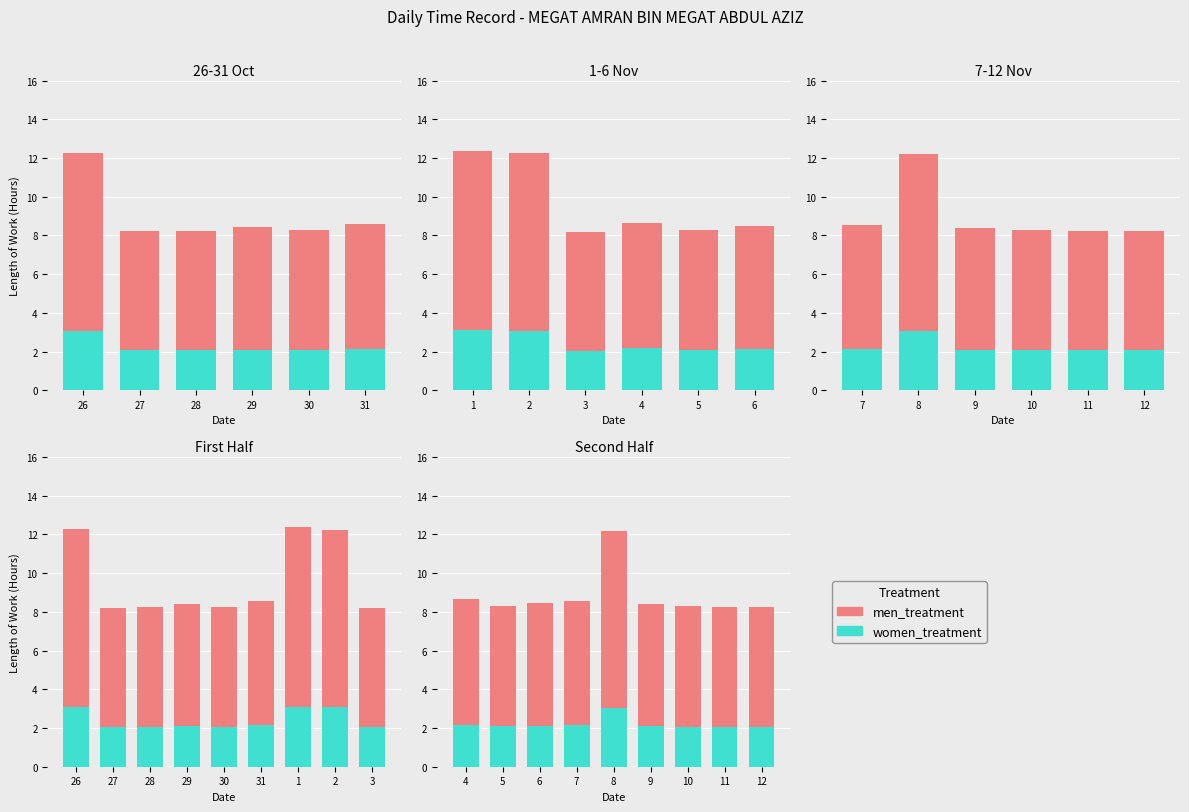

Which series has the largest range (max minus min)?

men_treatment